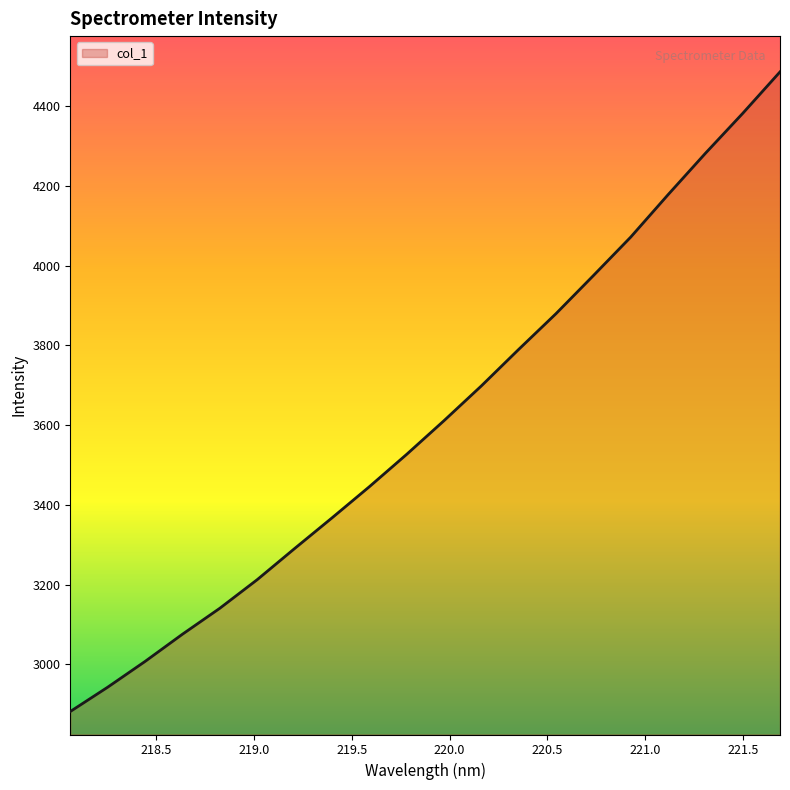

What is the smallest value displayed?

2881.7